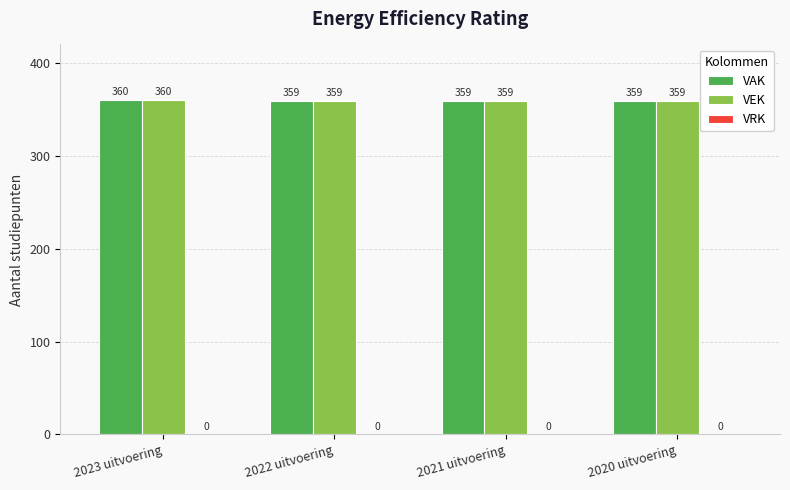

How many groups of bars are there?

4